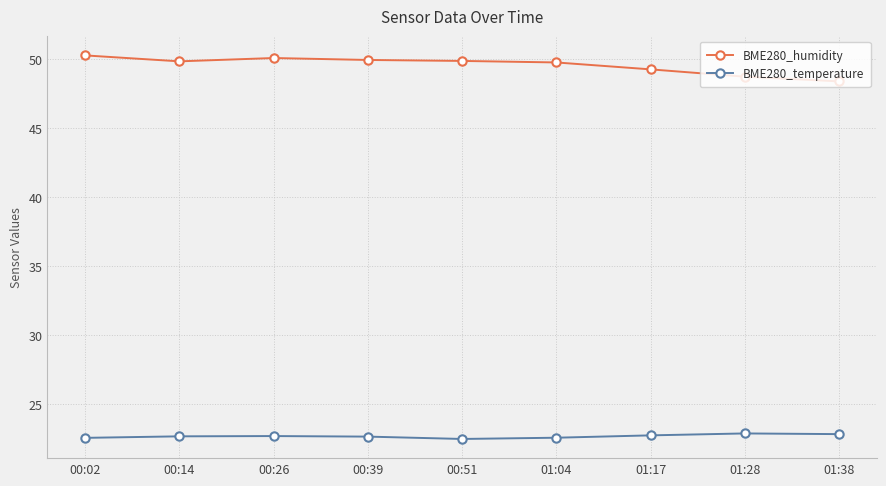

Rank the series by their maximum value, from highest to lowest.

BME280_humidity, BME280_temperature